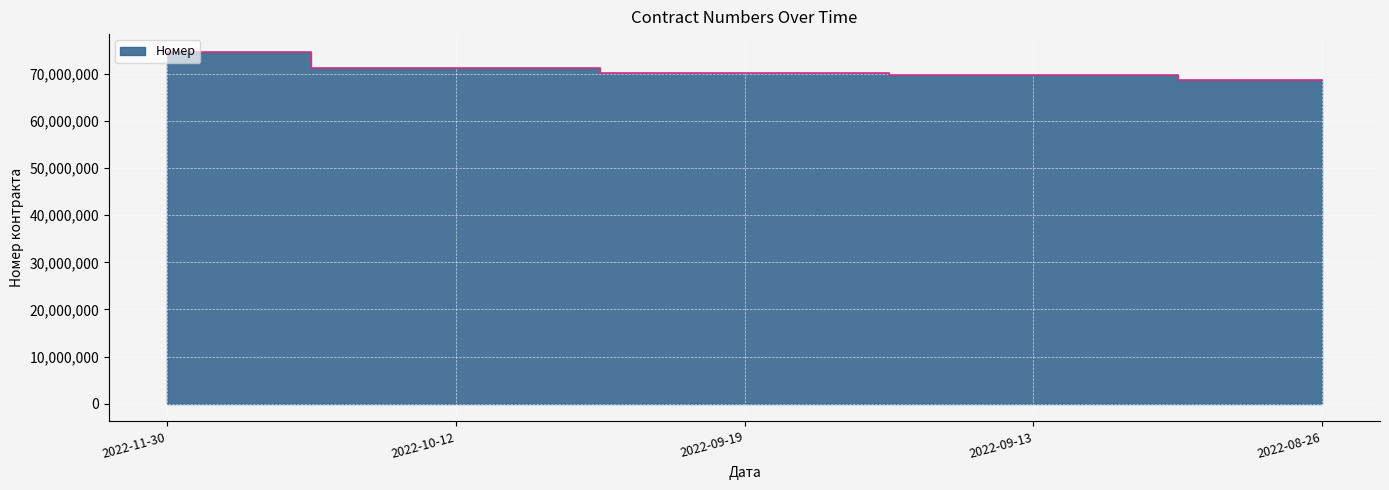

Reading left to right, list all the values displayed in this chart.

74660610	71129490	70130724	69758175	68670499